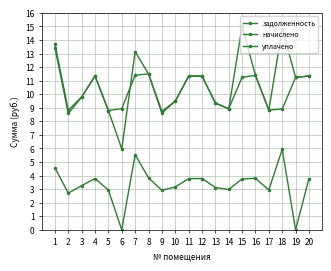

Does the chart have visible grid lines?

Yes